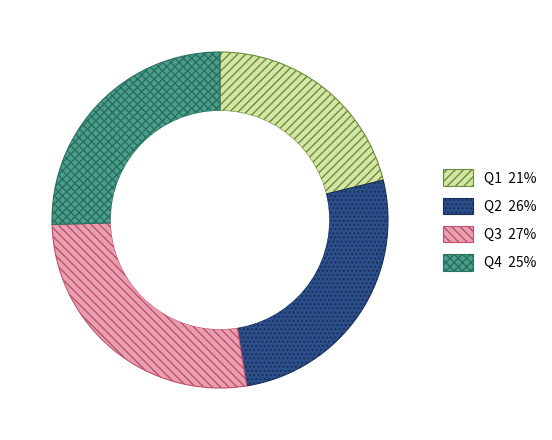

The Q1 slice represents 33% of the pie. True or false?

False